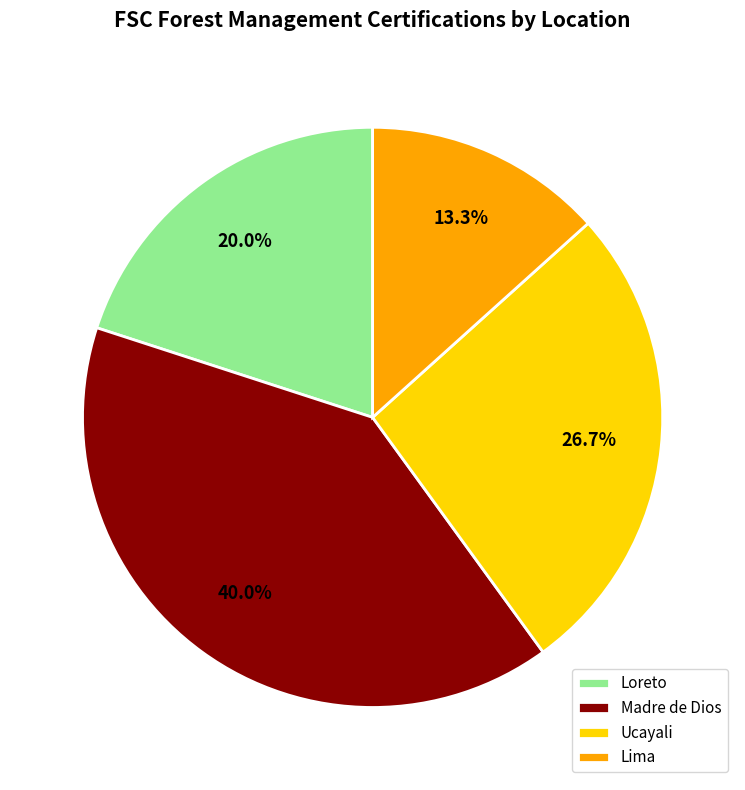

To the nearest percent, what is the combined percentage of Ucayali and Loreto?

47%